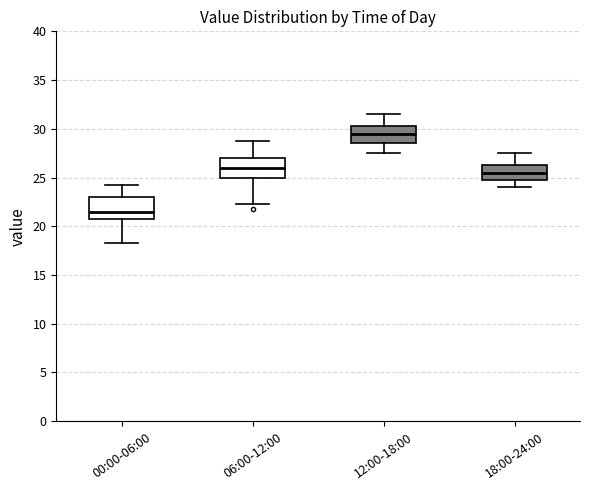

Reading left to right, transcribe this box plot: for each box, give where its median line is, the range the box spans, and where its two whiskers end, as read against the y-axis. The values are not printed on the chart, so give them approximately, as read against the axis.

00:00-06:00: median 21.5, box 21.0 to 23.0, whiskers 18.5 to 24.5
06:00-12:00: median 26.0, box 25.0 to 27.0, whiskers 22.5 to 29.0
12:00-18:00: median 29.5, box 28.5 to 30.5, whiskers 27.5 to 31.5
18:00-24:00: median 25.5, box 25.0 to 26.5, whiskers 24.0 to 27.5